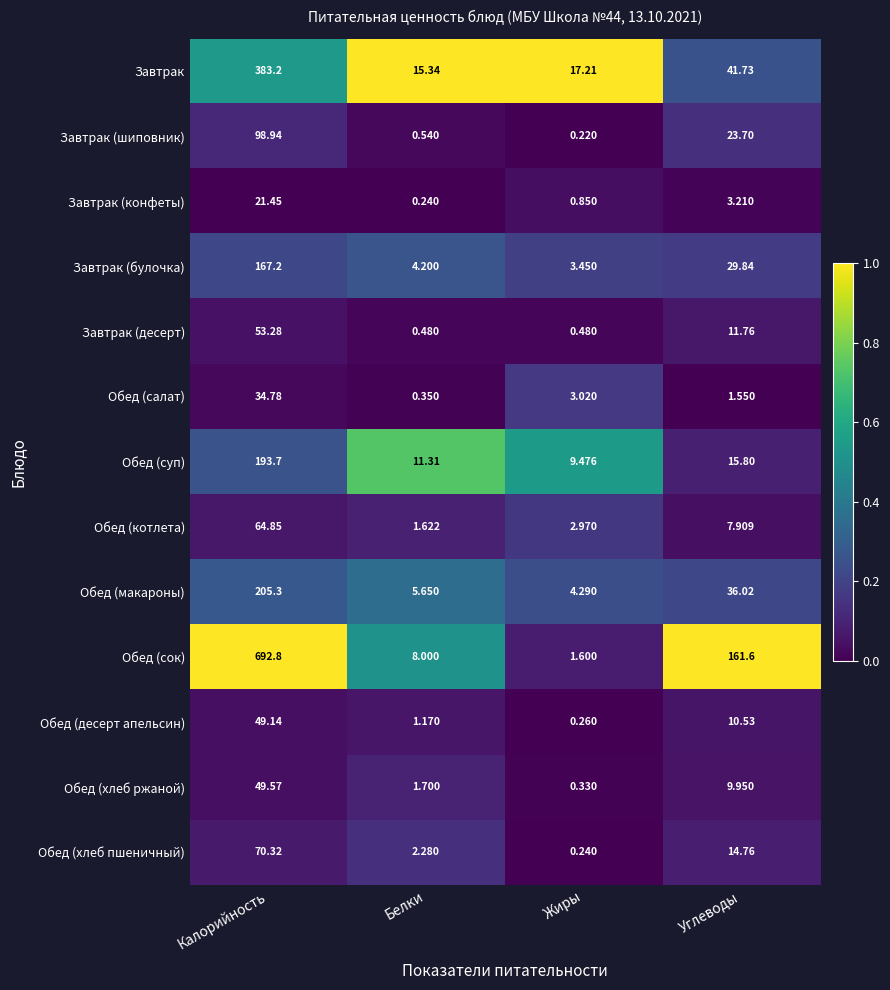

At which category does the chart reach its minimum across all series?

Жиры